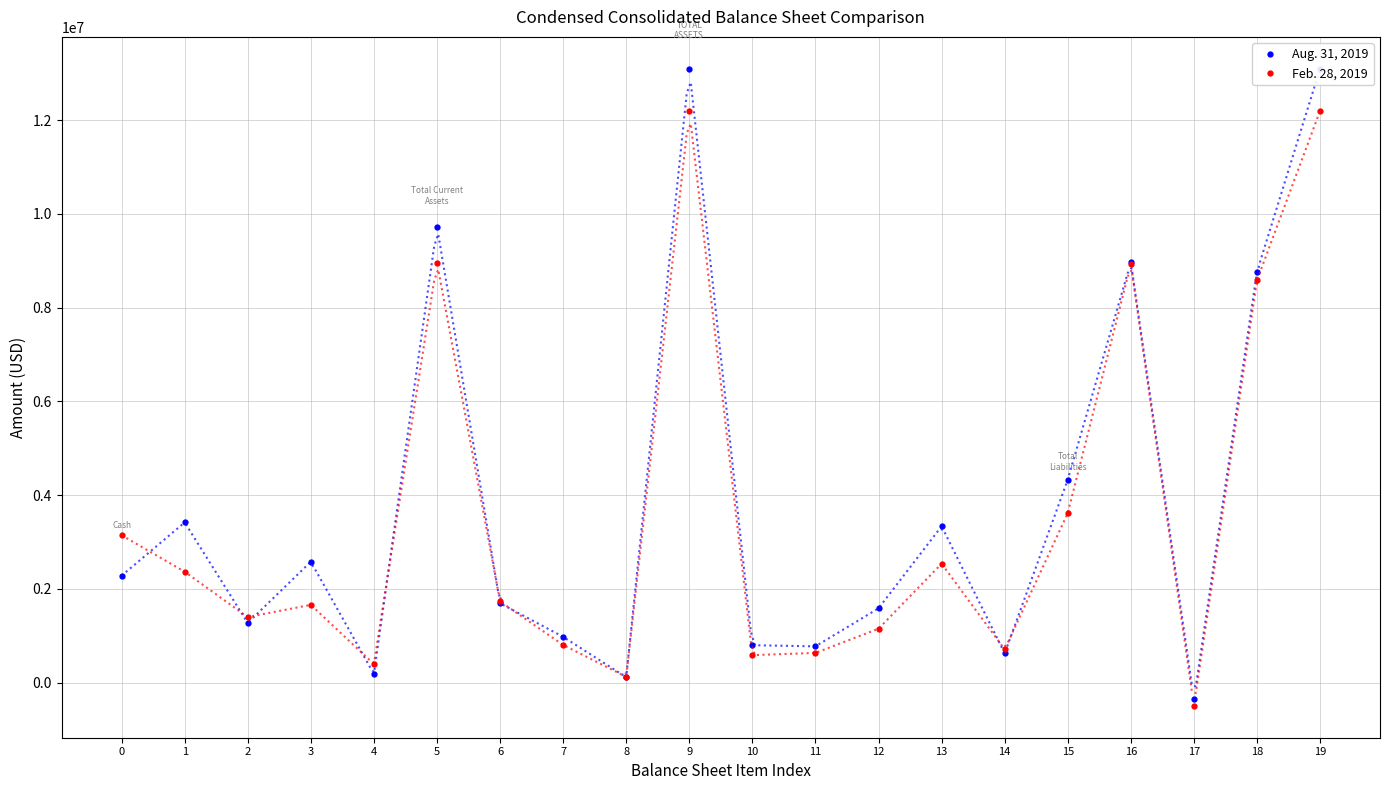

At which category does Aug. 31, 2019 reach its first local valley?

2